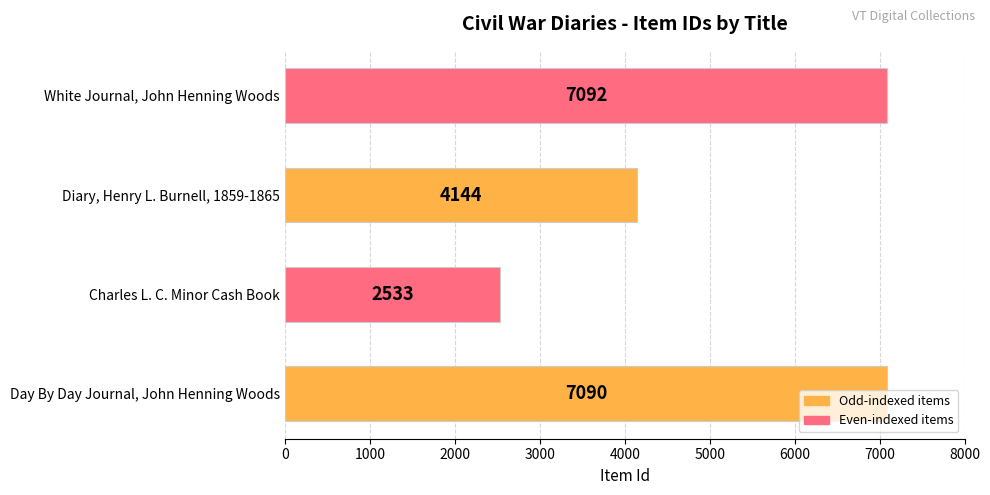

What is the maximum value shown in the chart?

7092